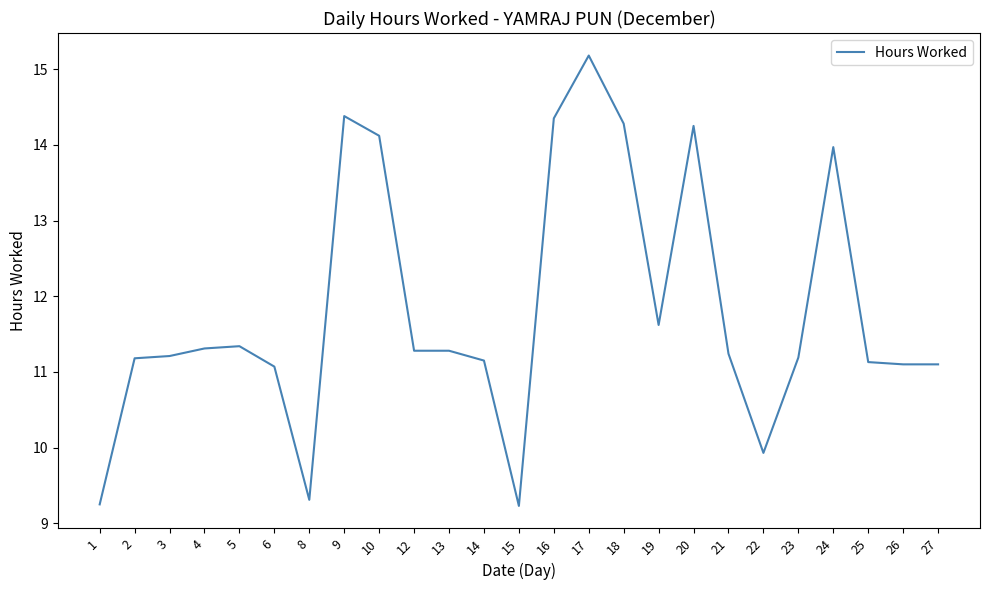

At which label is the value closest to 12?

19